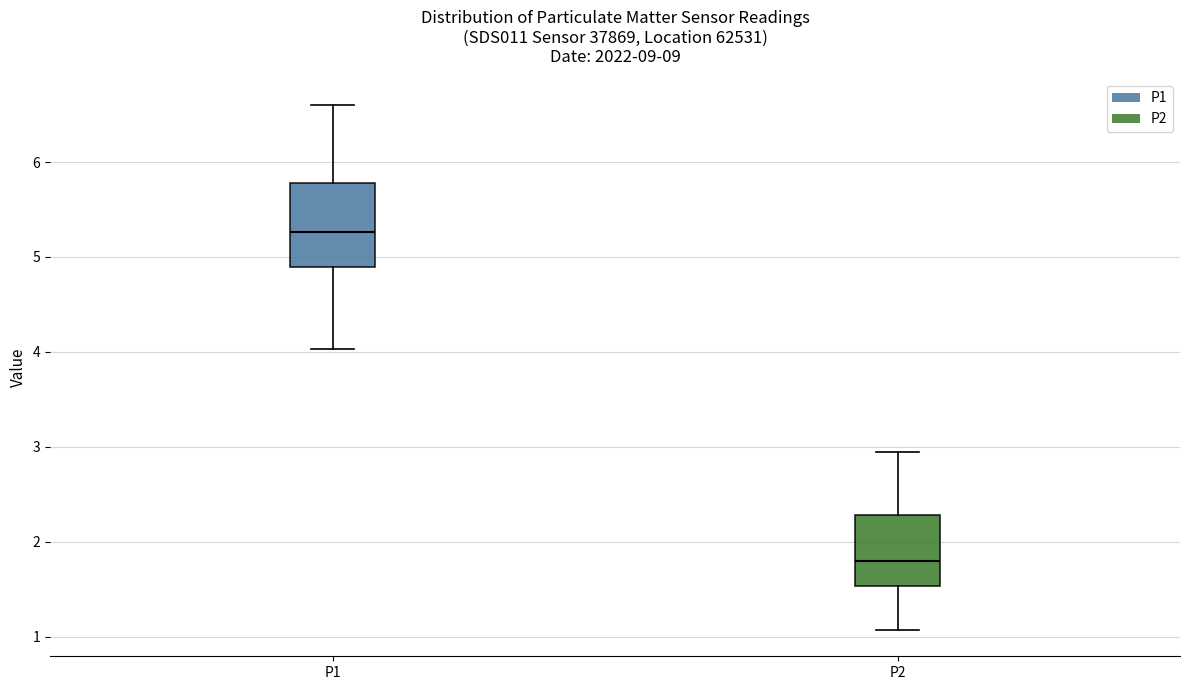

Which box is the tallest, from its lower edge to its upper edge?

P1